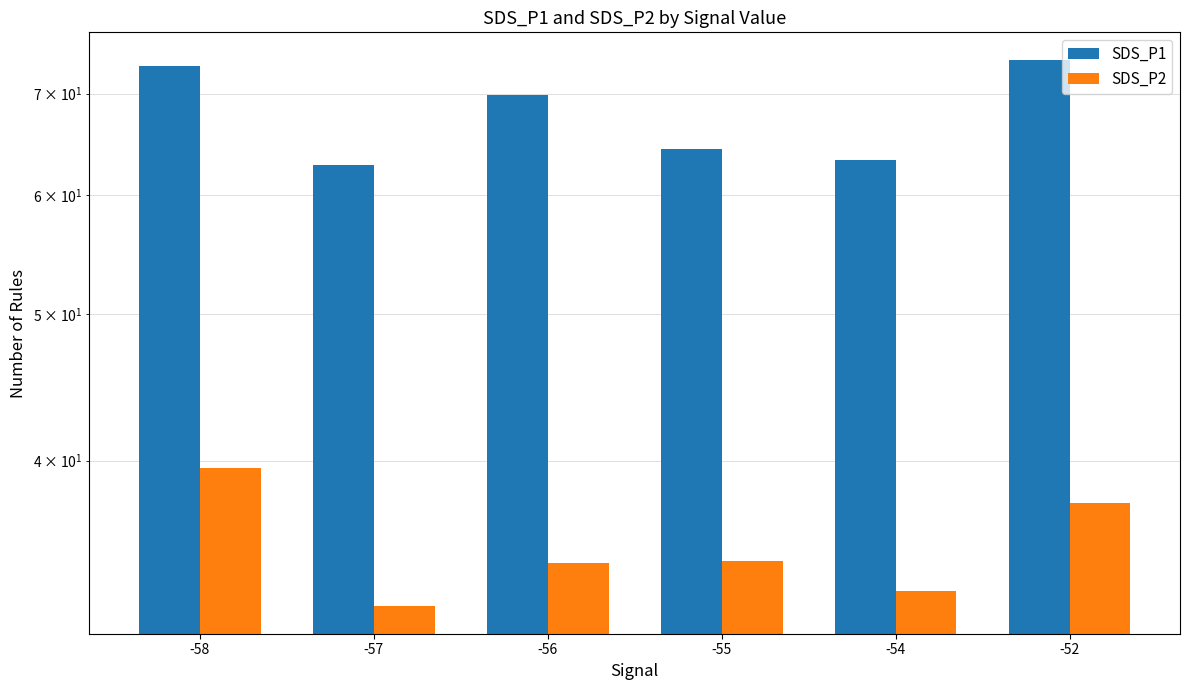

How many groups of bars are there?

6